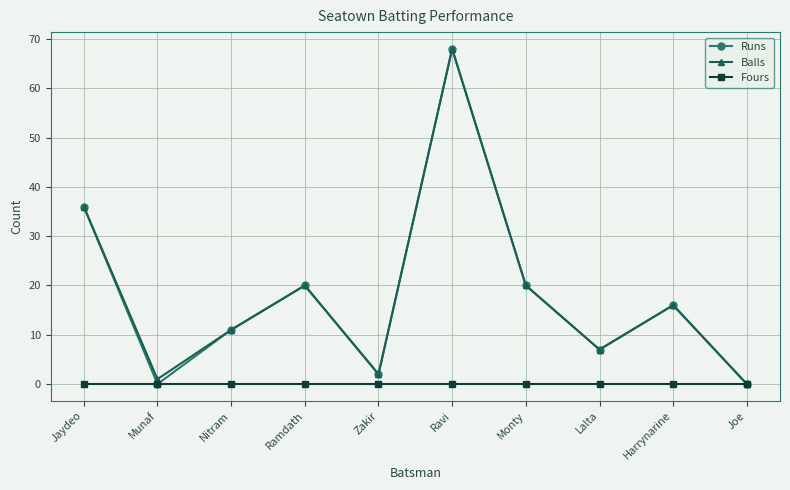

Is it true that Runs equals 7 at Lalta?

True